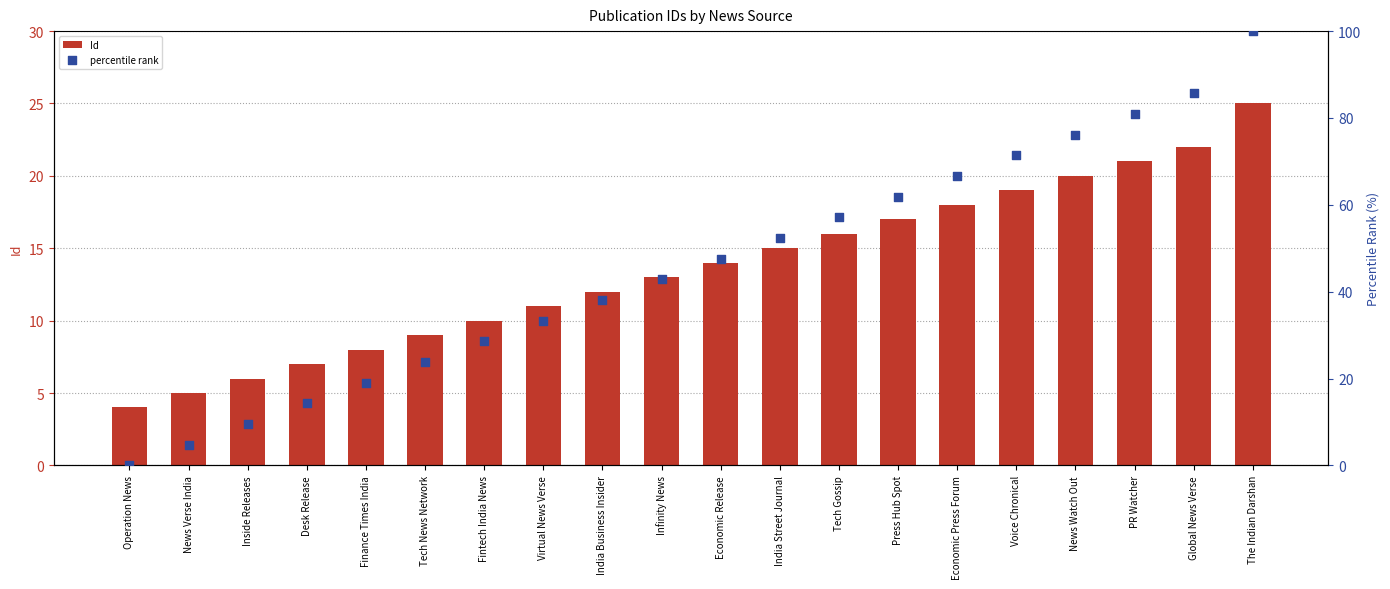

What are all the series names shown in the legend?

Id, percentile rank